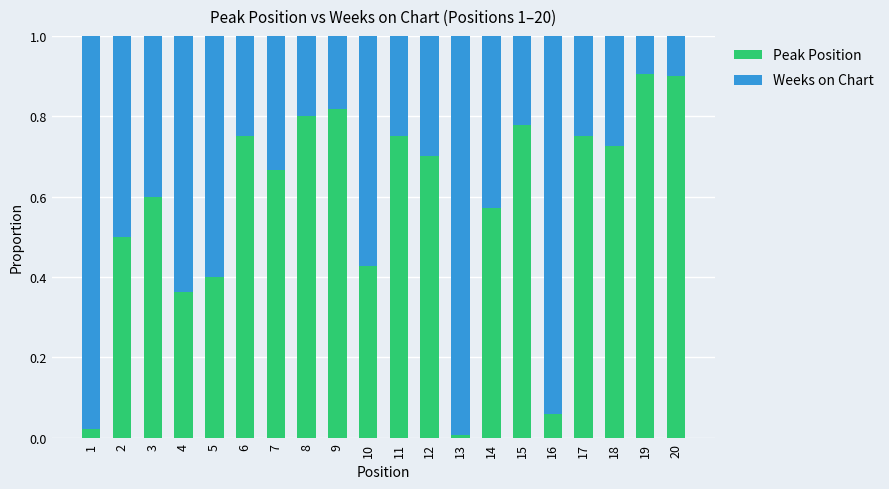

Is it true that Peak Position equals 1.2 at 8?

False